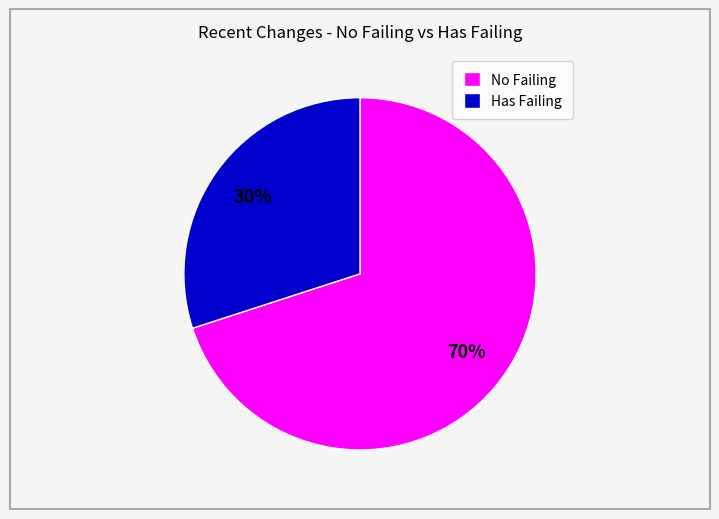

How many segments does this pie chart have?

2